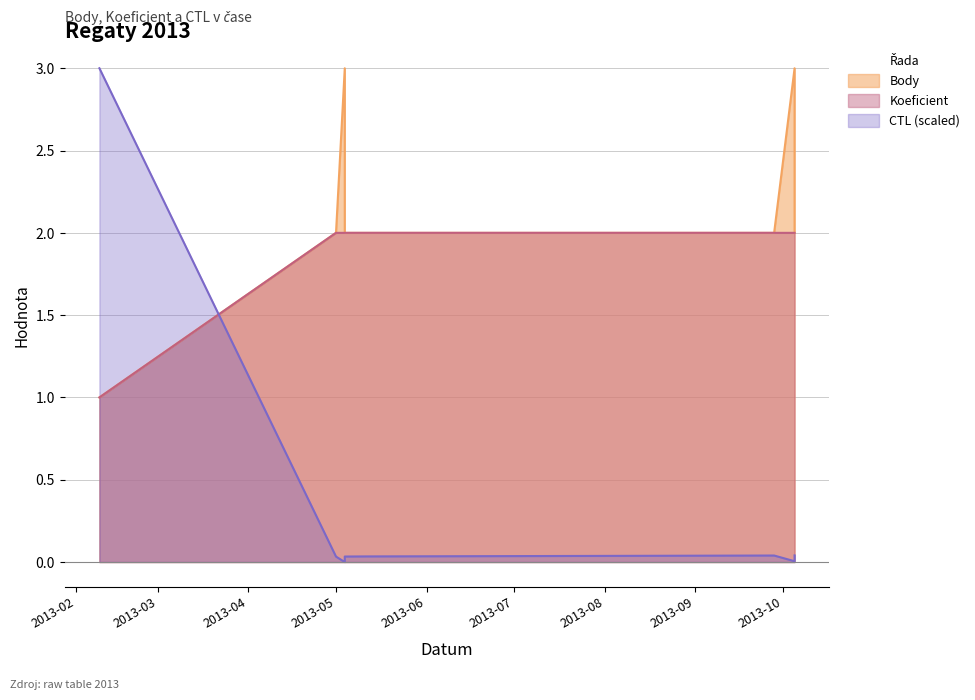

What is the lowest value of the Koeficient series?

1.0